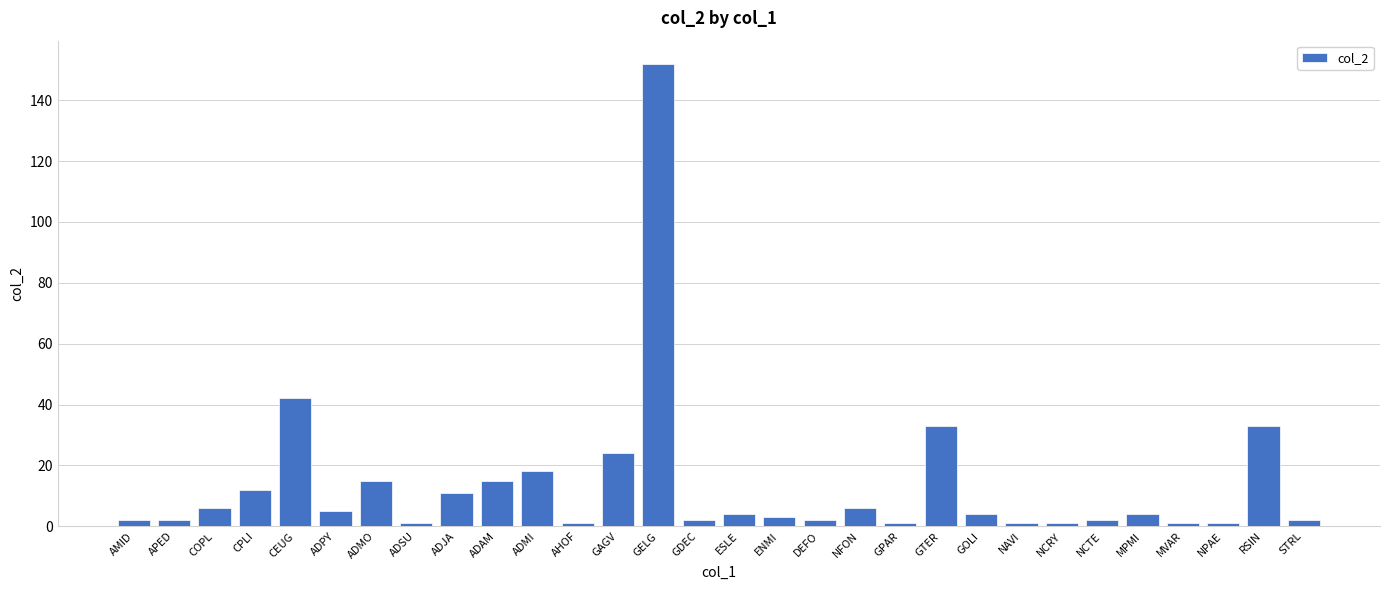

What is the value of the 25th bar from the left?

2